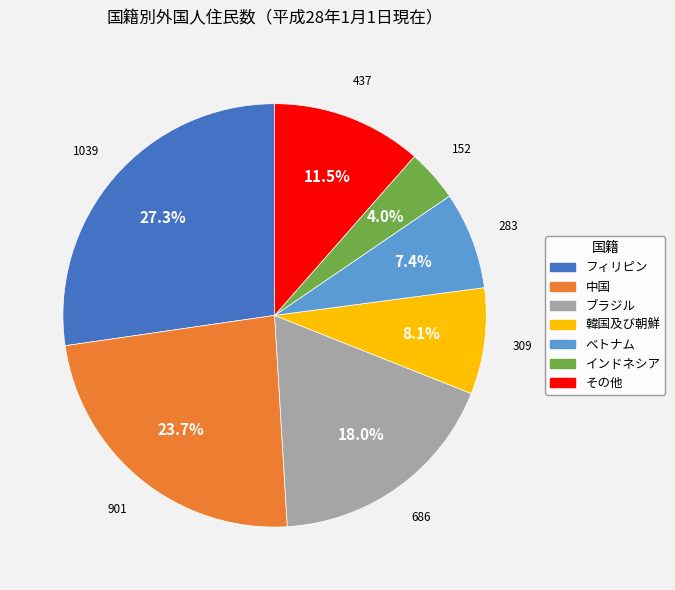

Which has a higher value, 韓国及び朝鮮 or 中国?

中国